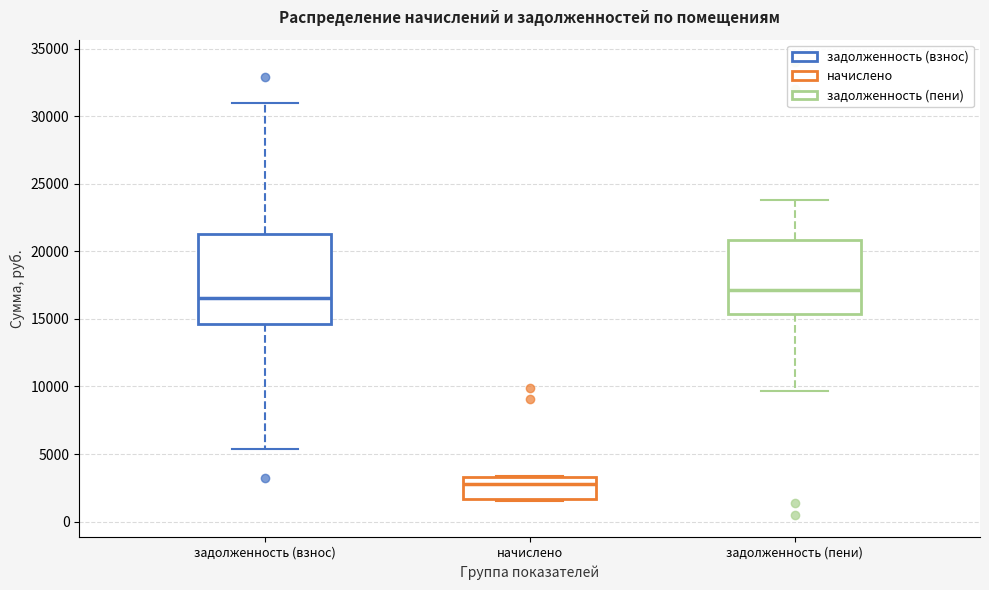

Which box is the tallest, from its lower edge to its upper edge?

задолженность (взнос)